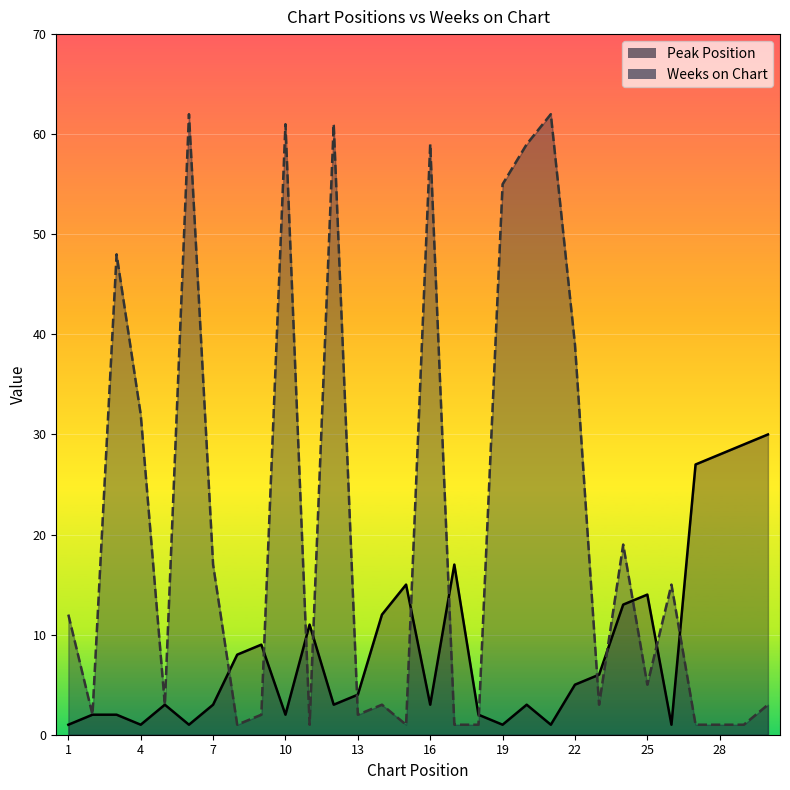

True or false: Peak Position has a value of 1 at 19.

True